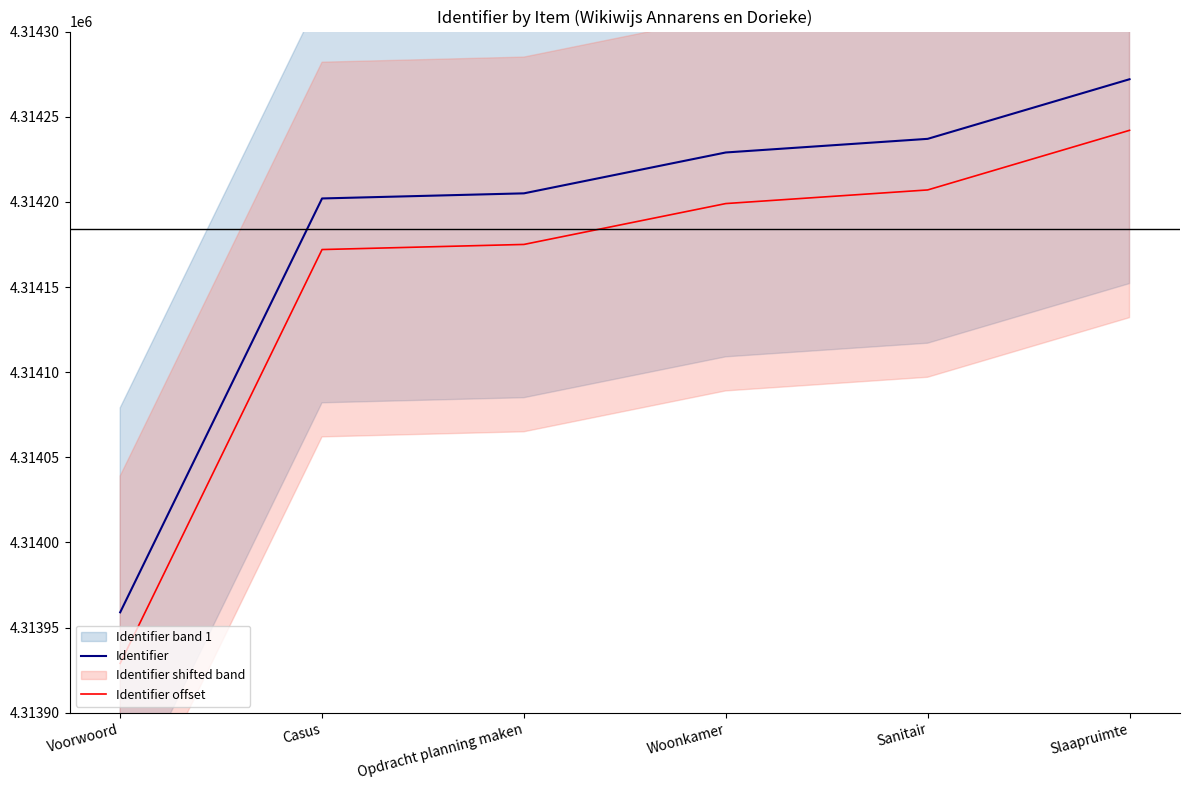

Rank the series at Casus from lowest to highest value.

Identifier offset, Identifier